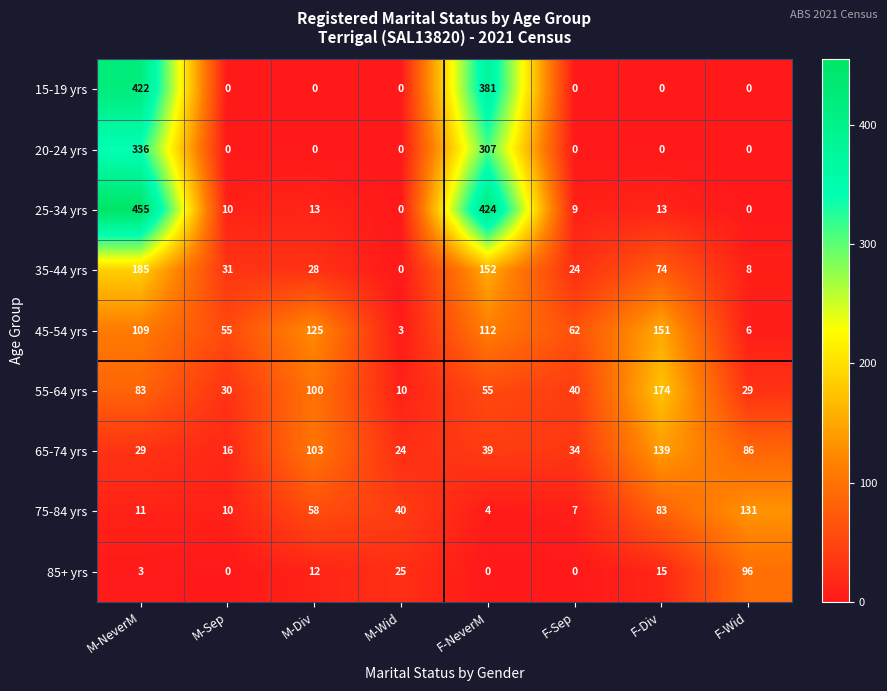

The value of 45-54 yrs at M-Wid is 5. True or false?

False